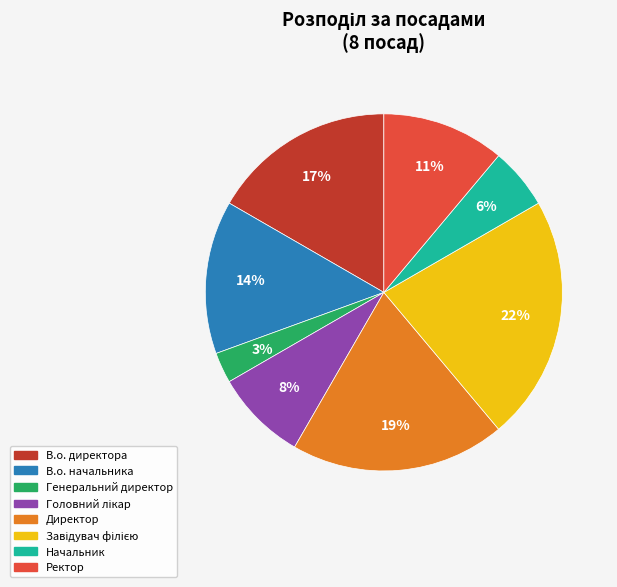

To the nearest percent, what percentage of the pie is Директор?

19%